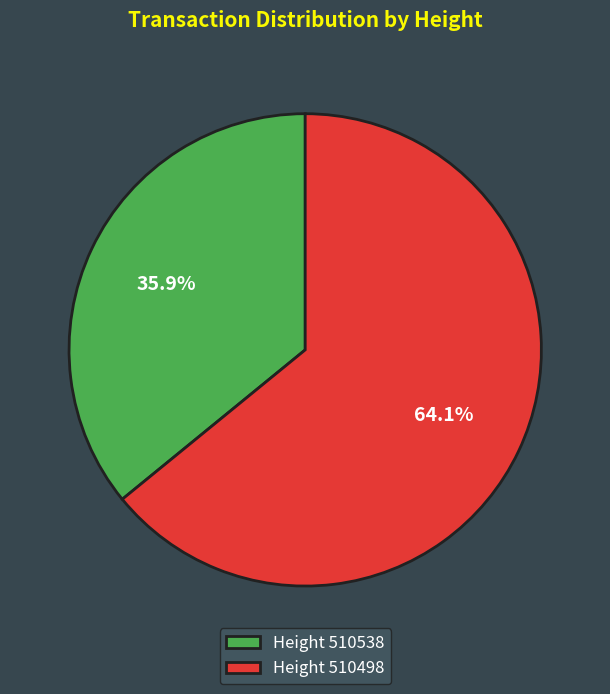

Approximately how many times larger is the value at Height 510498 compared to Height 510538?

1.8